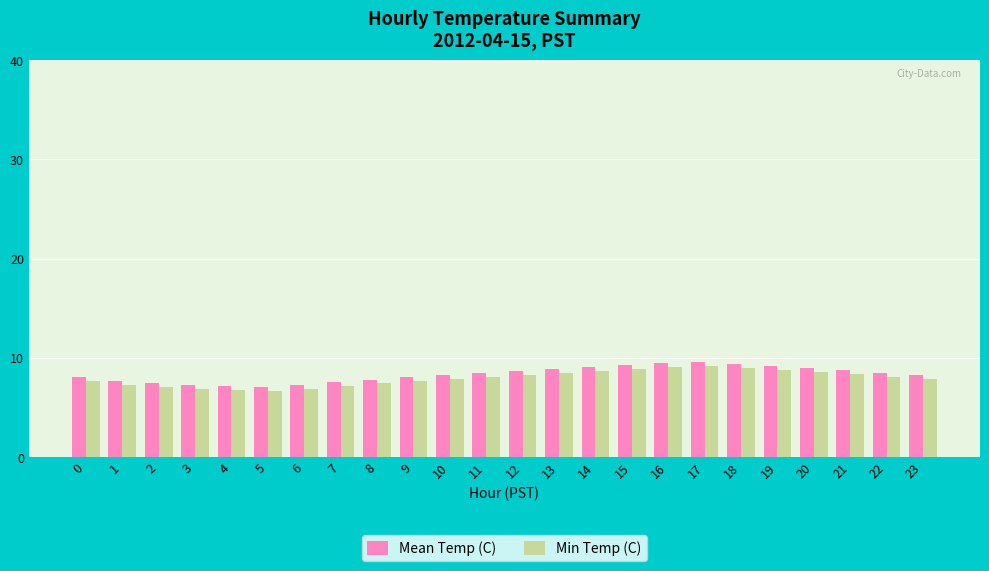

What is the highest value of the Min Temp (C) series?

9.2